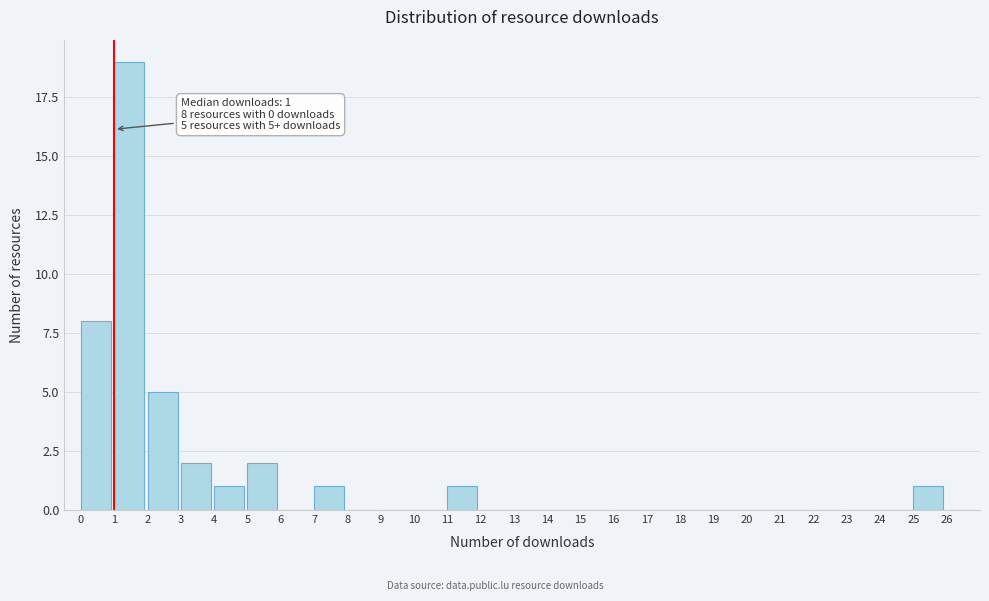

Which range on the x-axis has the tallest bar?

1 to 2